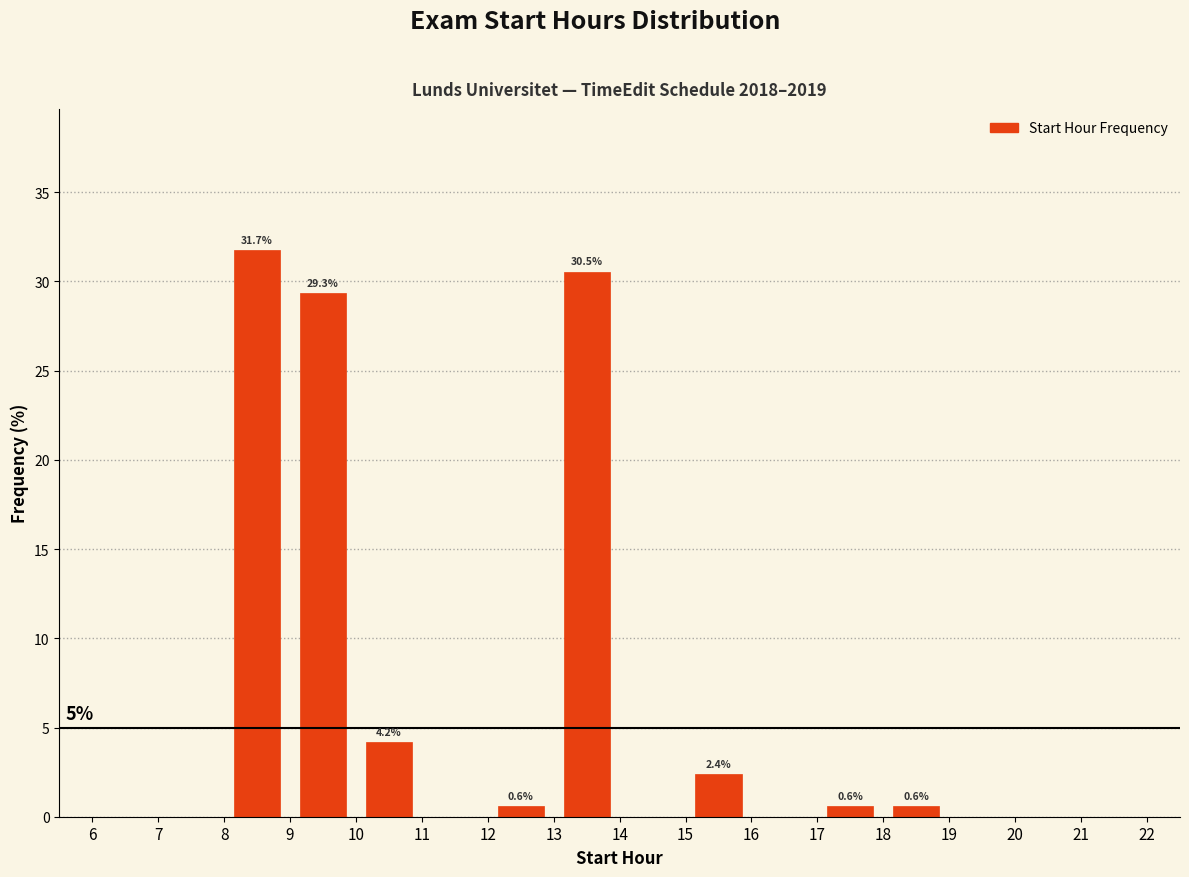

Which range on the x-axis has the tallest bar?

8 to 9